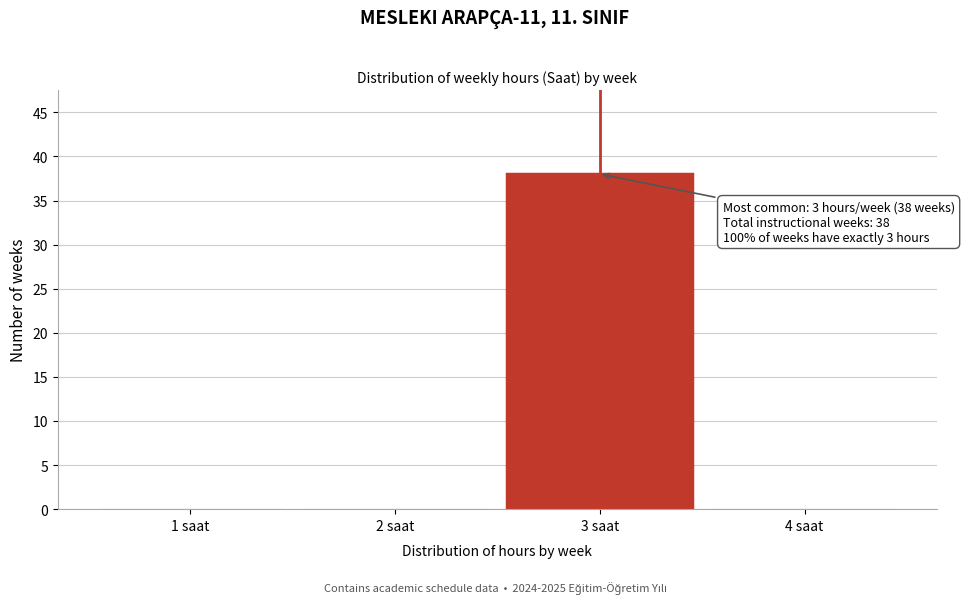

Reading left to right, list all the values displayed in this chart.

1 saat=0	2 saat=0	3 saat=38	4 saat=0